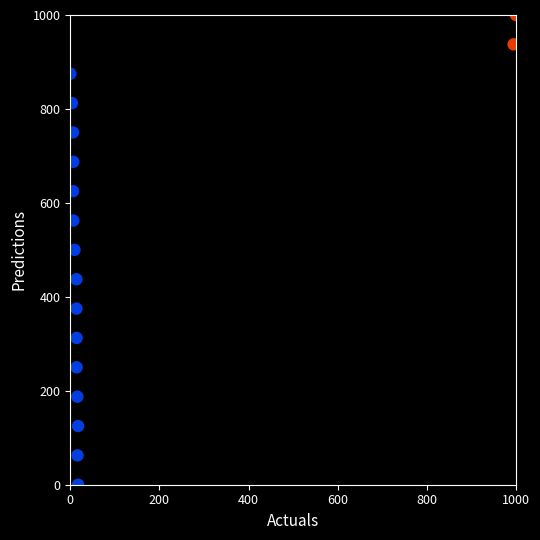

What is the range of Y values (max minus min)?

1000.0